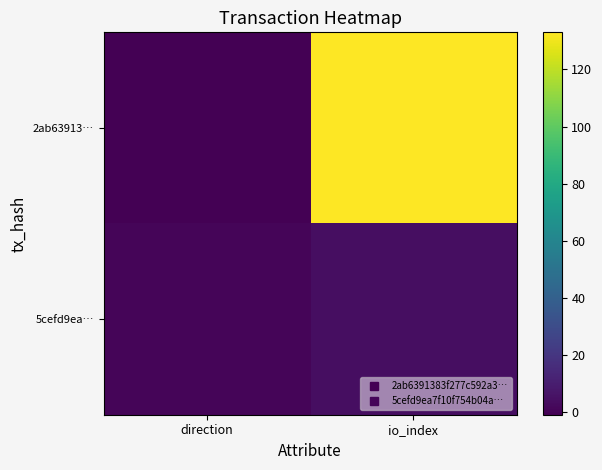

Count the number of categories in the chart.

2